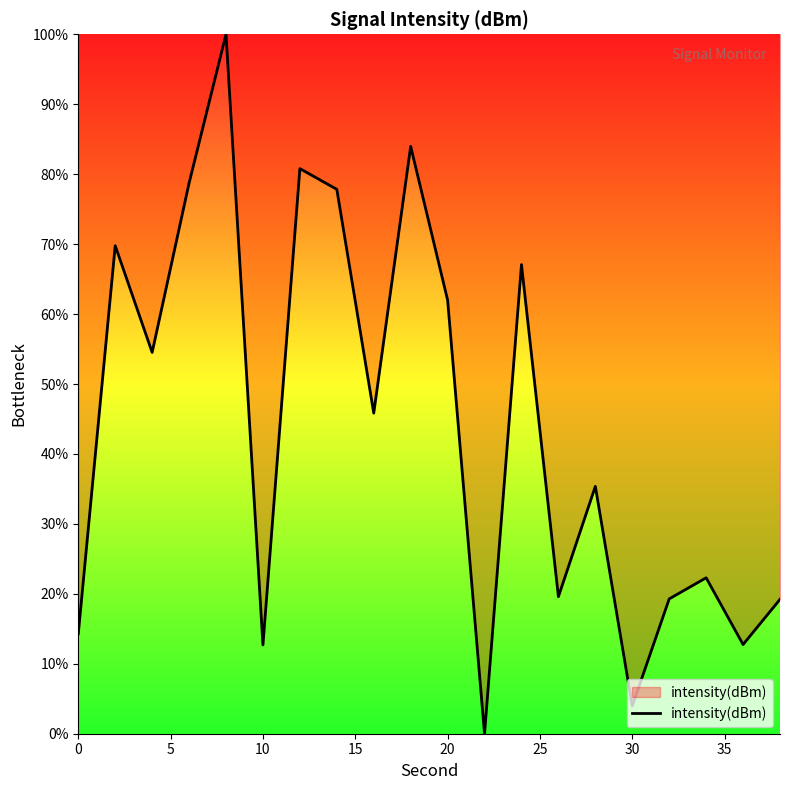

What is the maximum value shown in the chart?

100.0